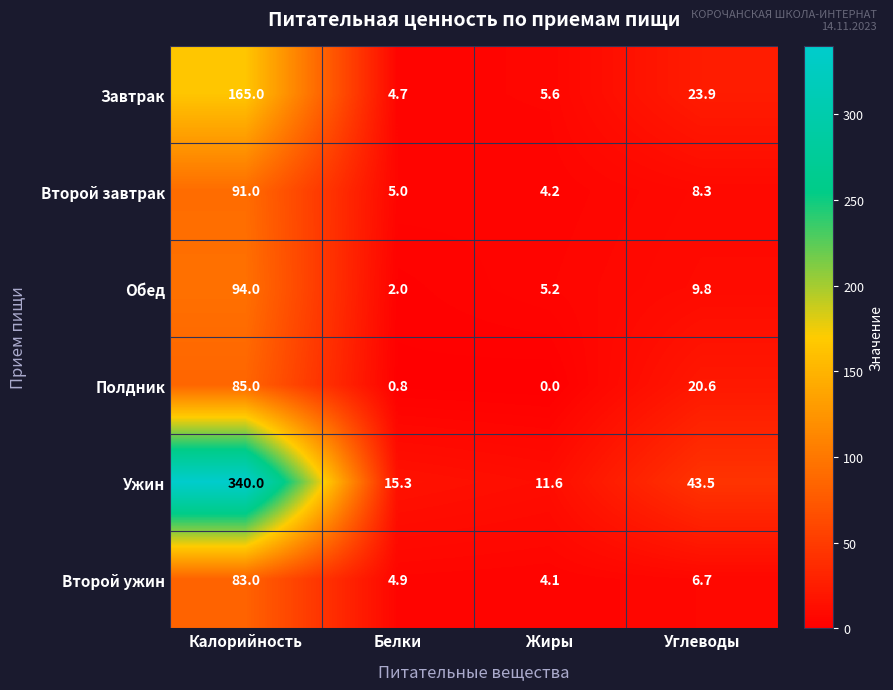

True or false: Ужин has a value of 340.0 at Калорийность.

True